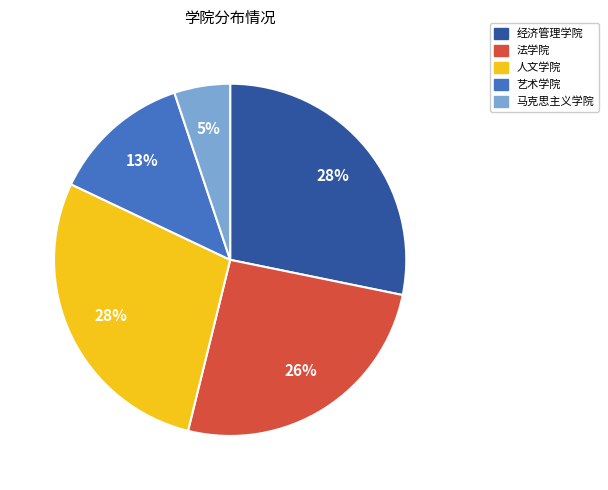

Approximately how many times larger is the value at 法学院 compared to 艺术学院?

2.0